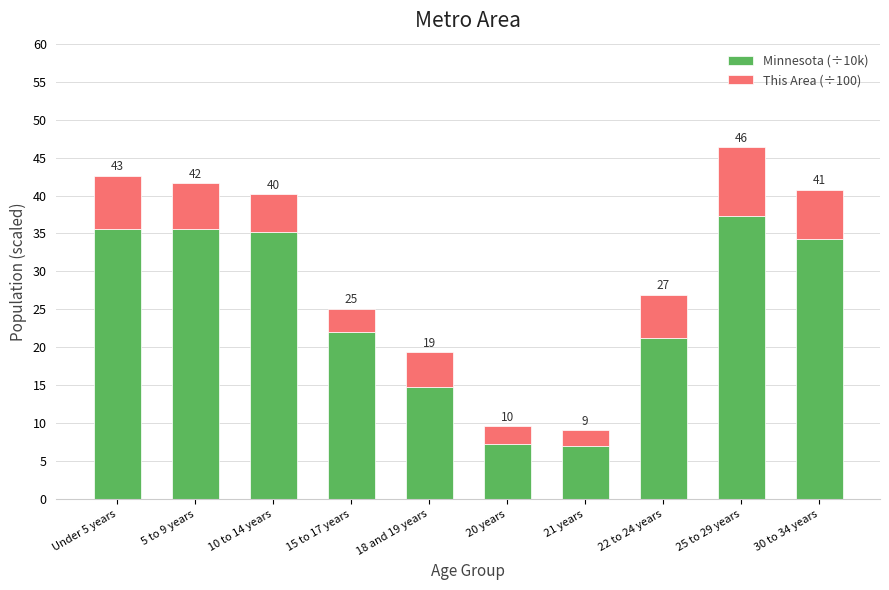

Are the bars horizontal?

No